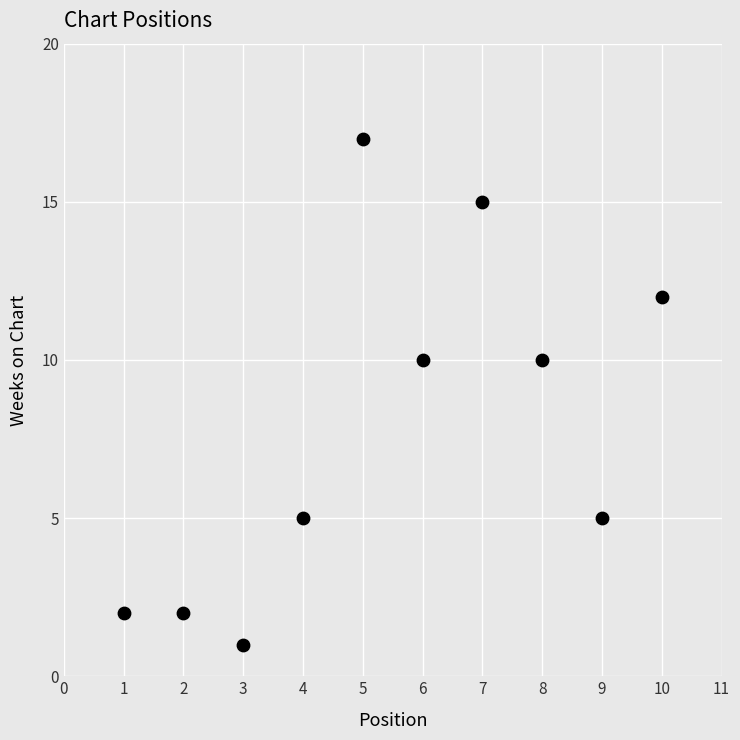

What is the range of X values (max minus min)?

9